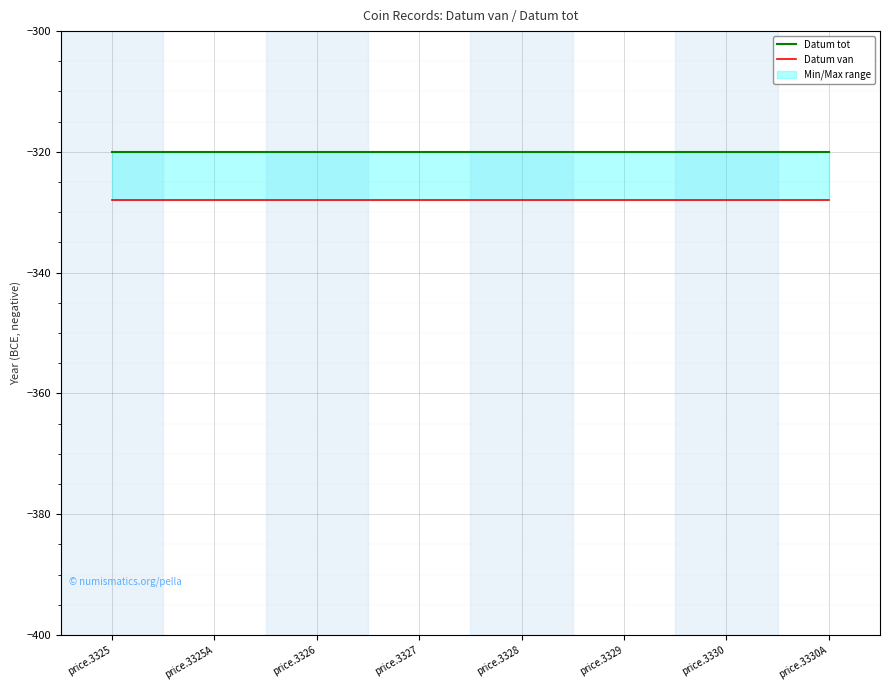

Is it true that Datum tot equals -320 at price.3326?

True